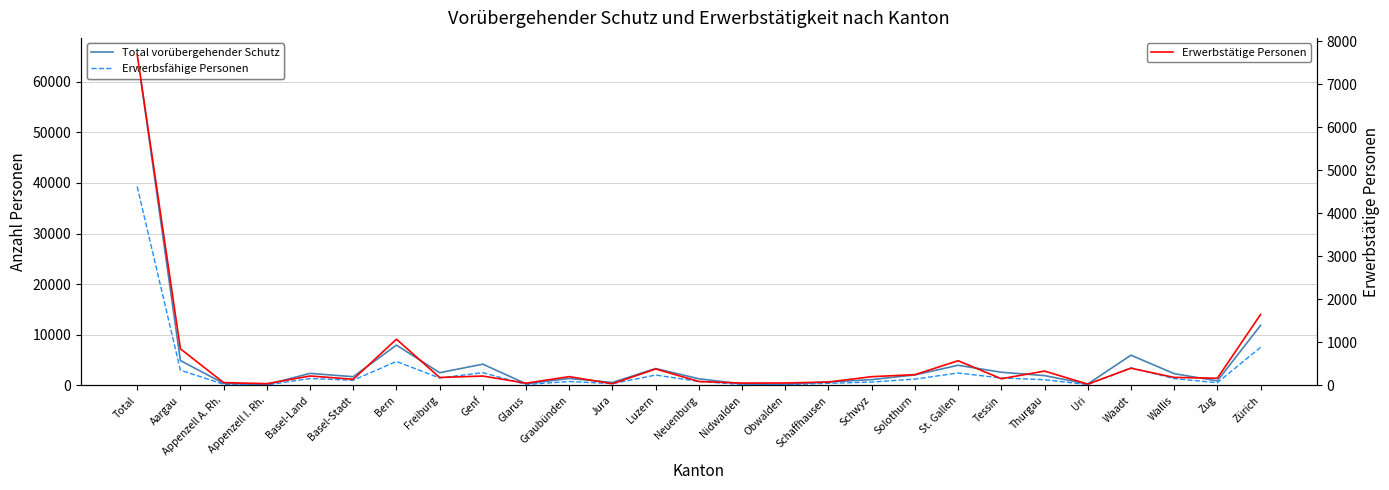

In Erwerbstätige Personen, how many points are higher than both neighbors (excluding endpoints)?

8